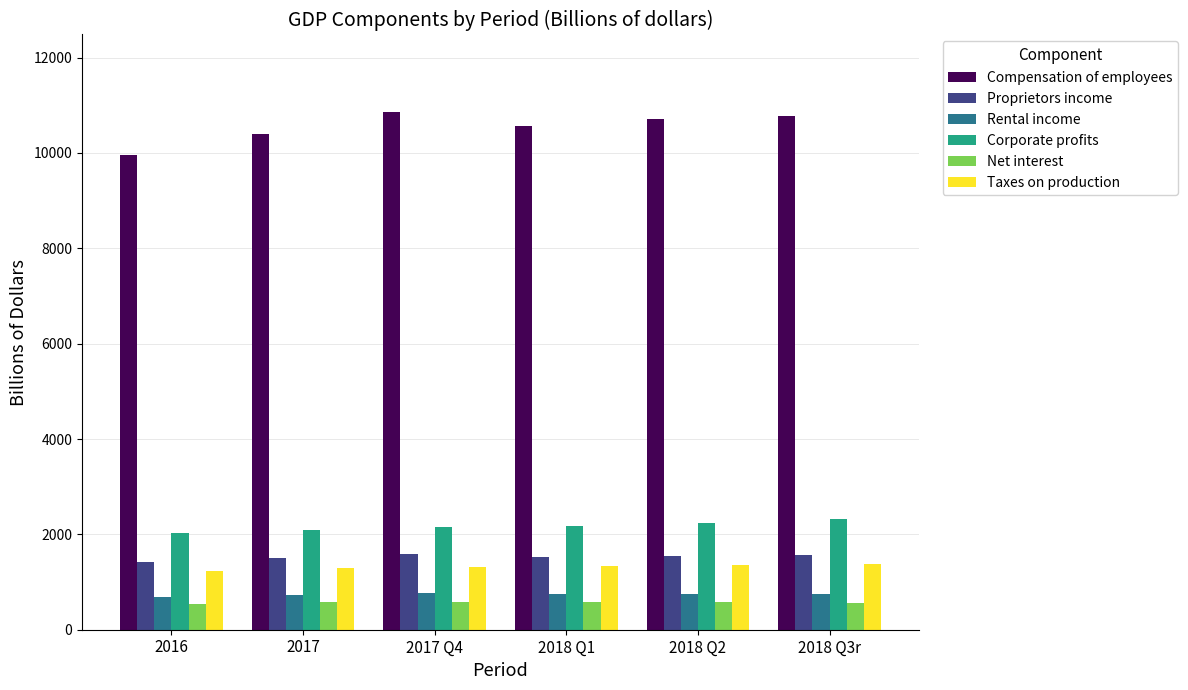

What is the value of the Net interest bar at the 3rd from the left?

580.1